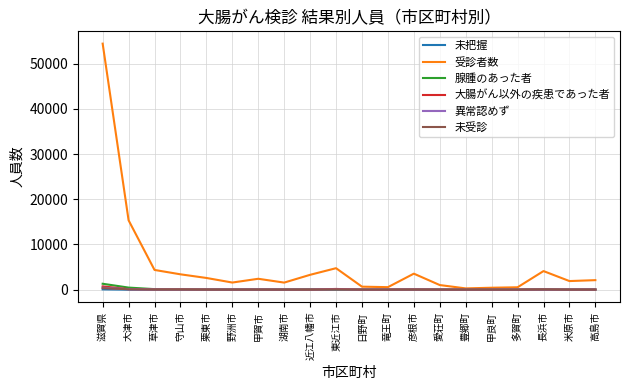

What is the maximum value for 異常認めず?

438